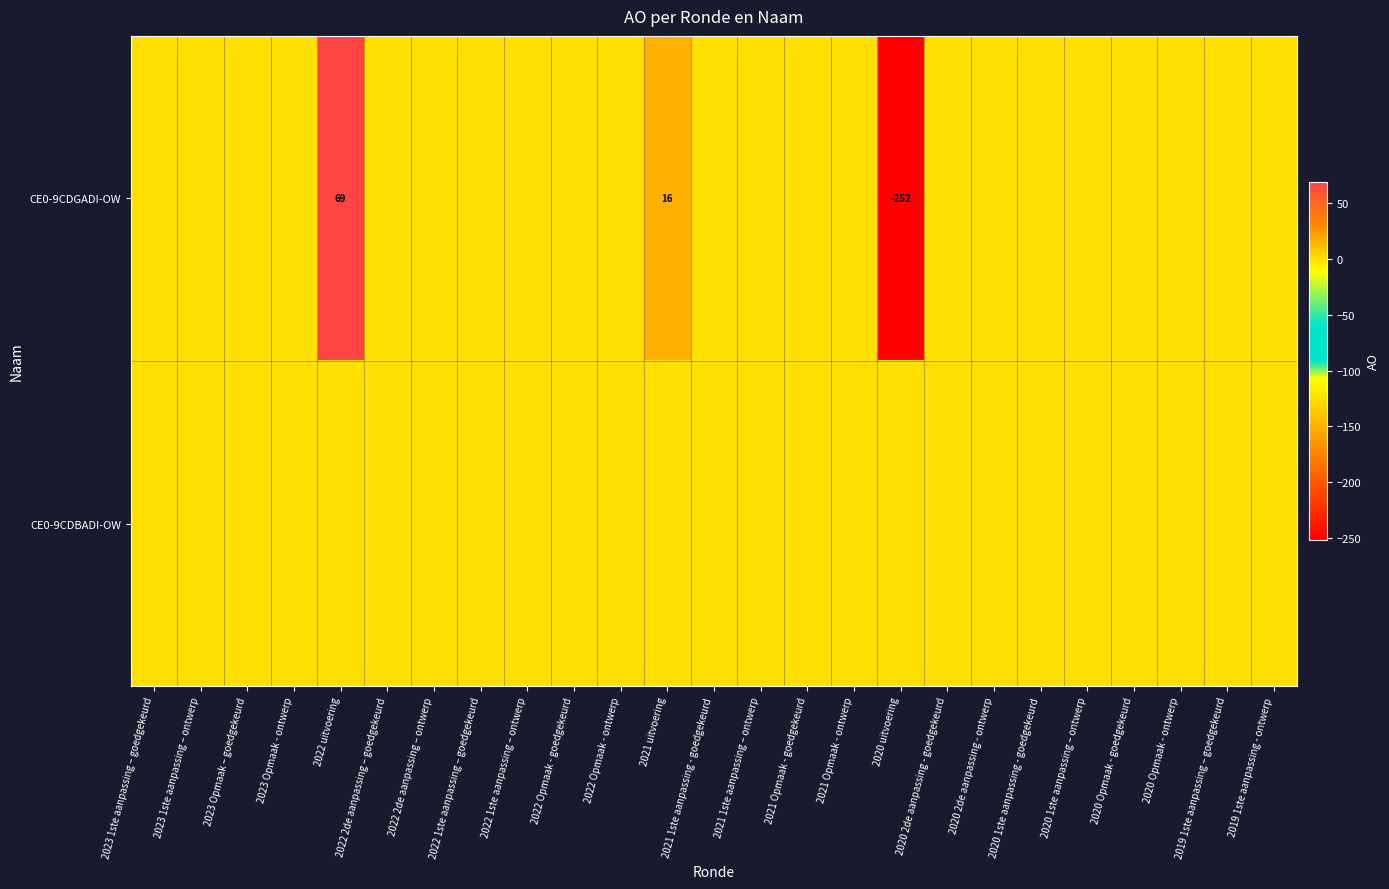

List the series in order of their peak value, highest first.

CE0-9CDGADI-OW, CE0-9CDBADI-OW